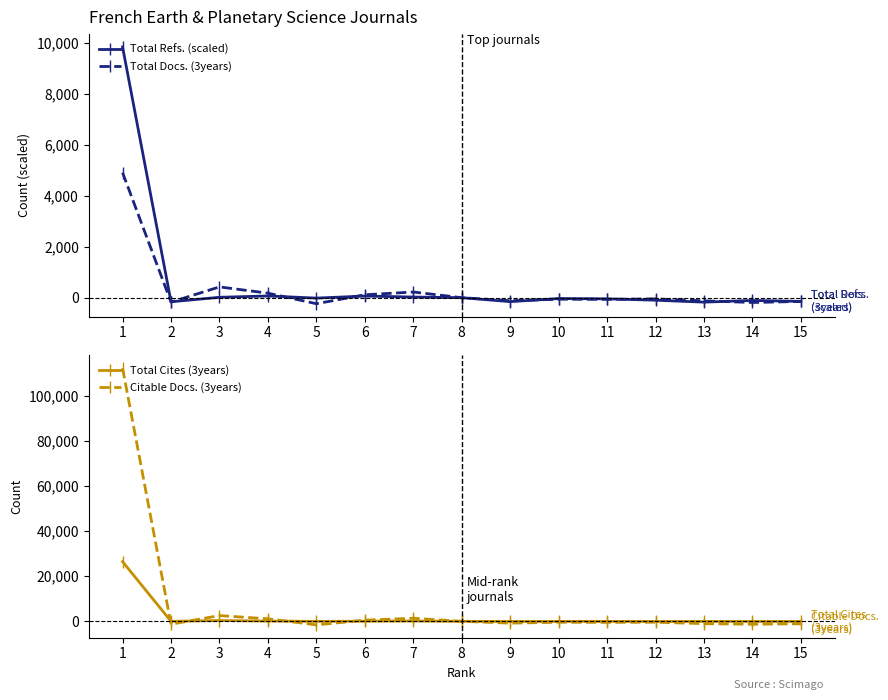

Rank the series by their maximum value, from lowest to highest.

Total Docs. (3years), Total Refs. (scaled), Total Cites (3years), Citable Docs. (3years)